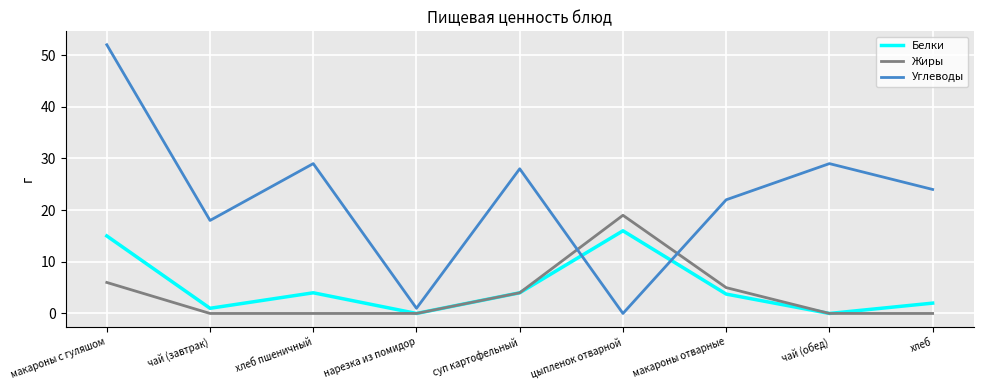

What position from the left is чай (обед)?

8